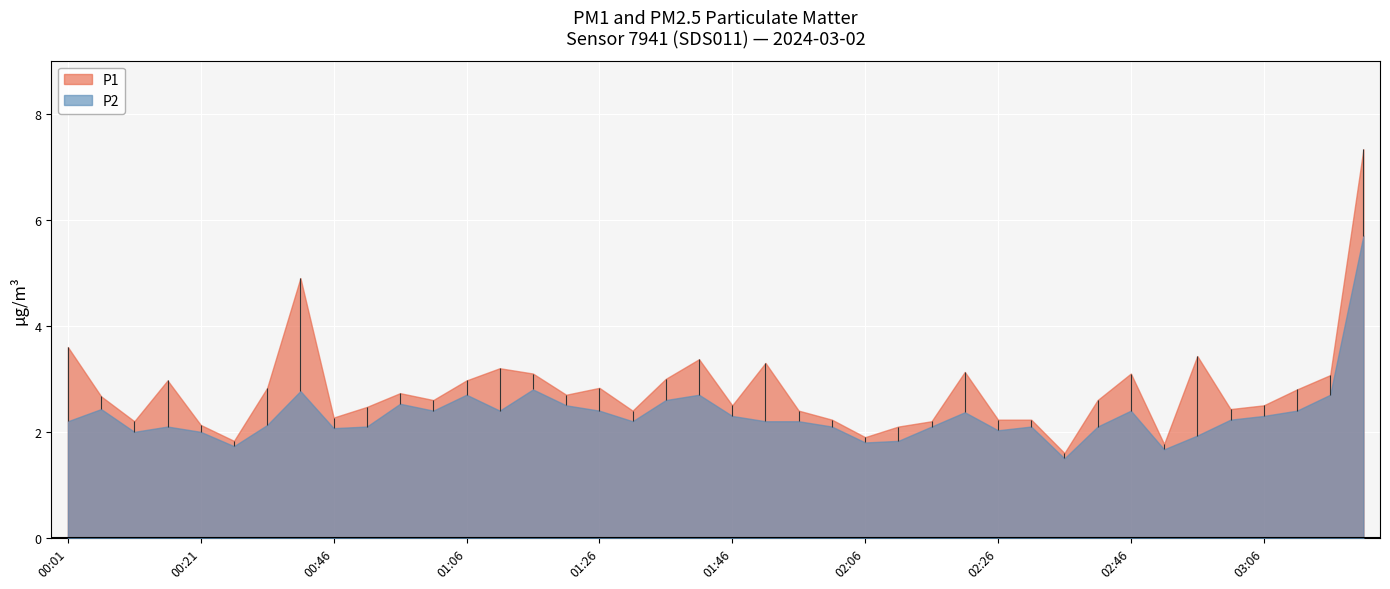

In P2, how many points are lower than both neighbors (excluding endpoints)?

10